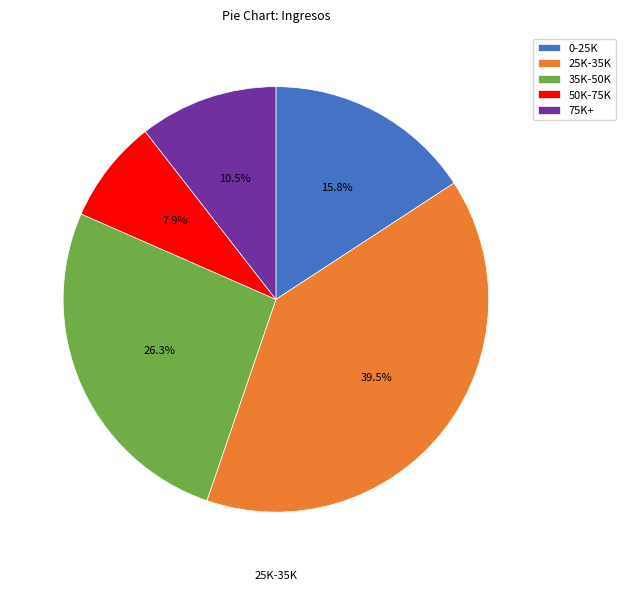

What is the smallest slice in the pie chart?

50K-75K